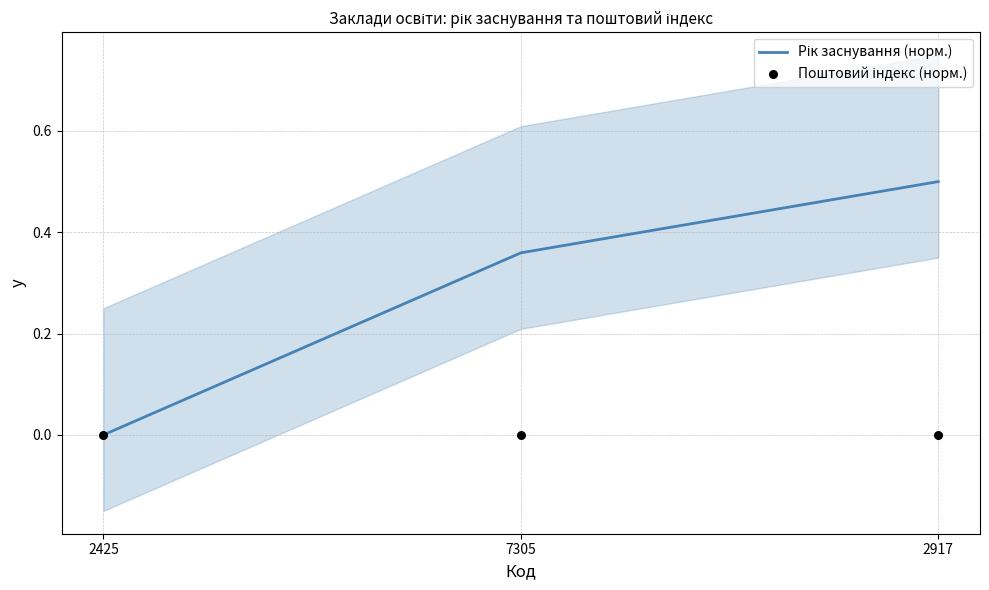

Which series has the largest total across all categories?

Рік заснування (норм.)